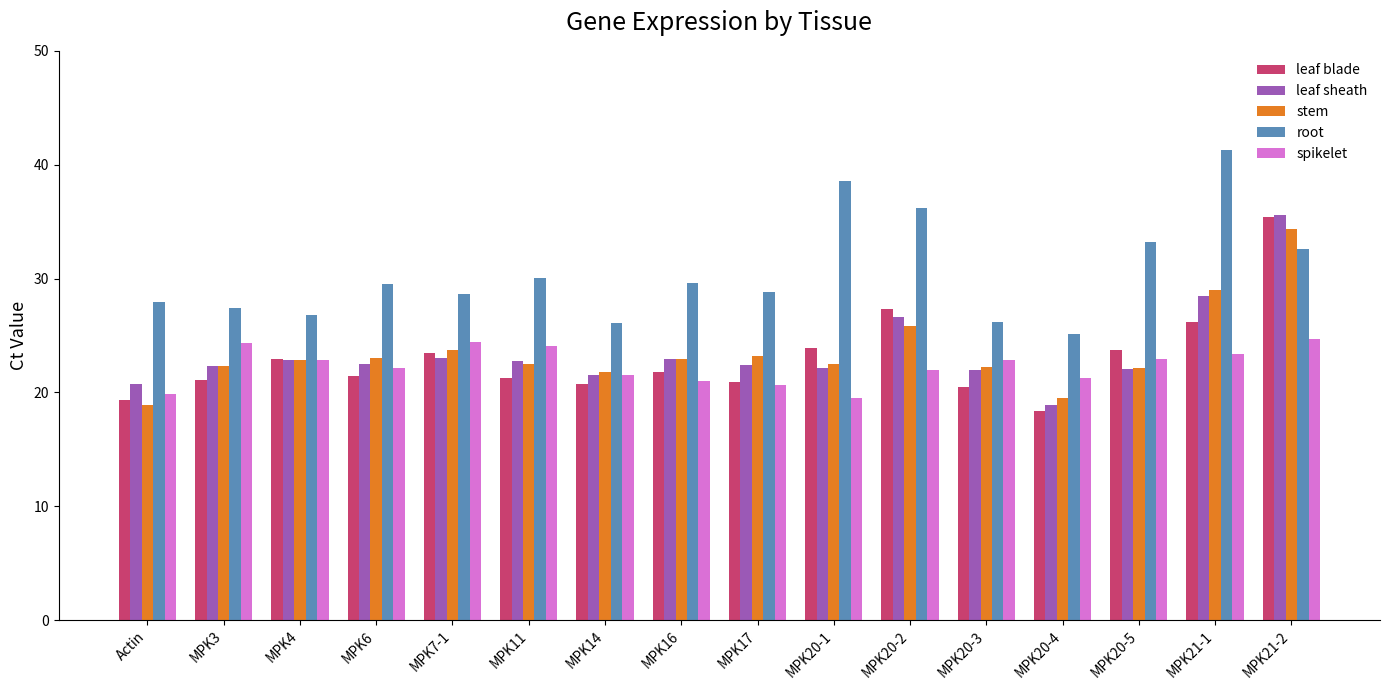

The value of stem at MPK14 is 21.8. True or false?

True